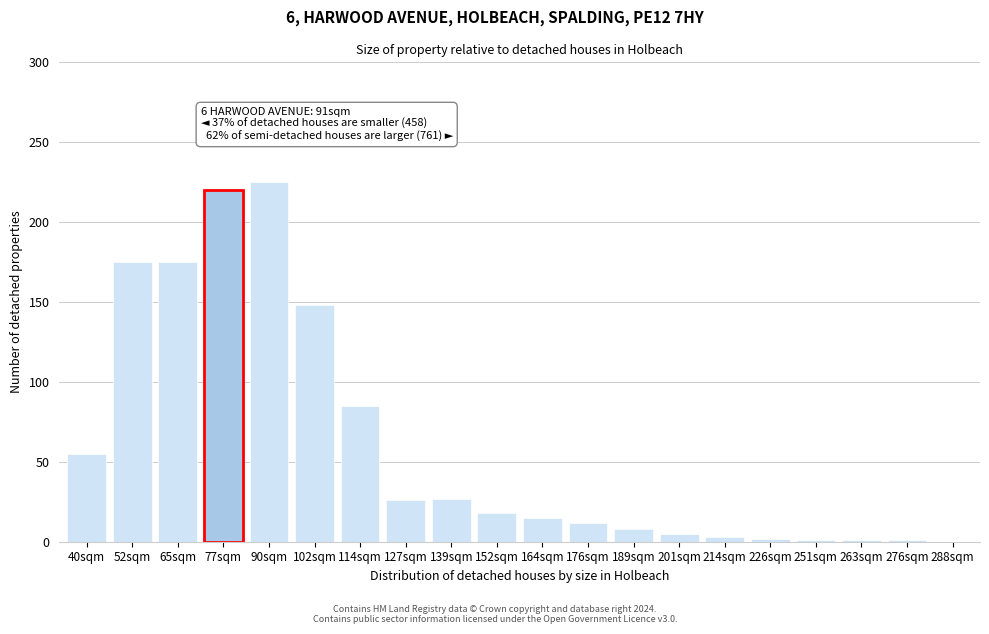

At which label is the value closest to 112?

114sqm